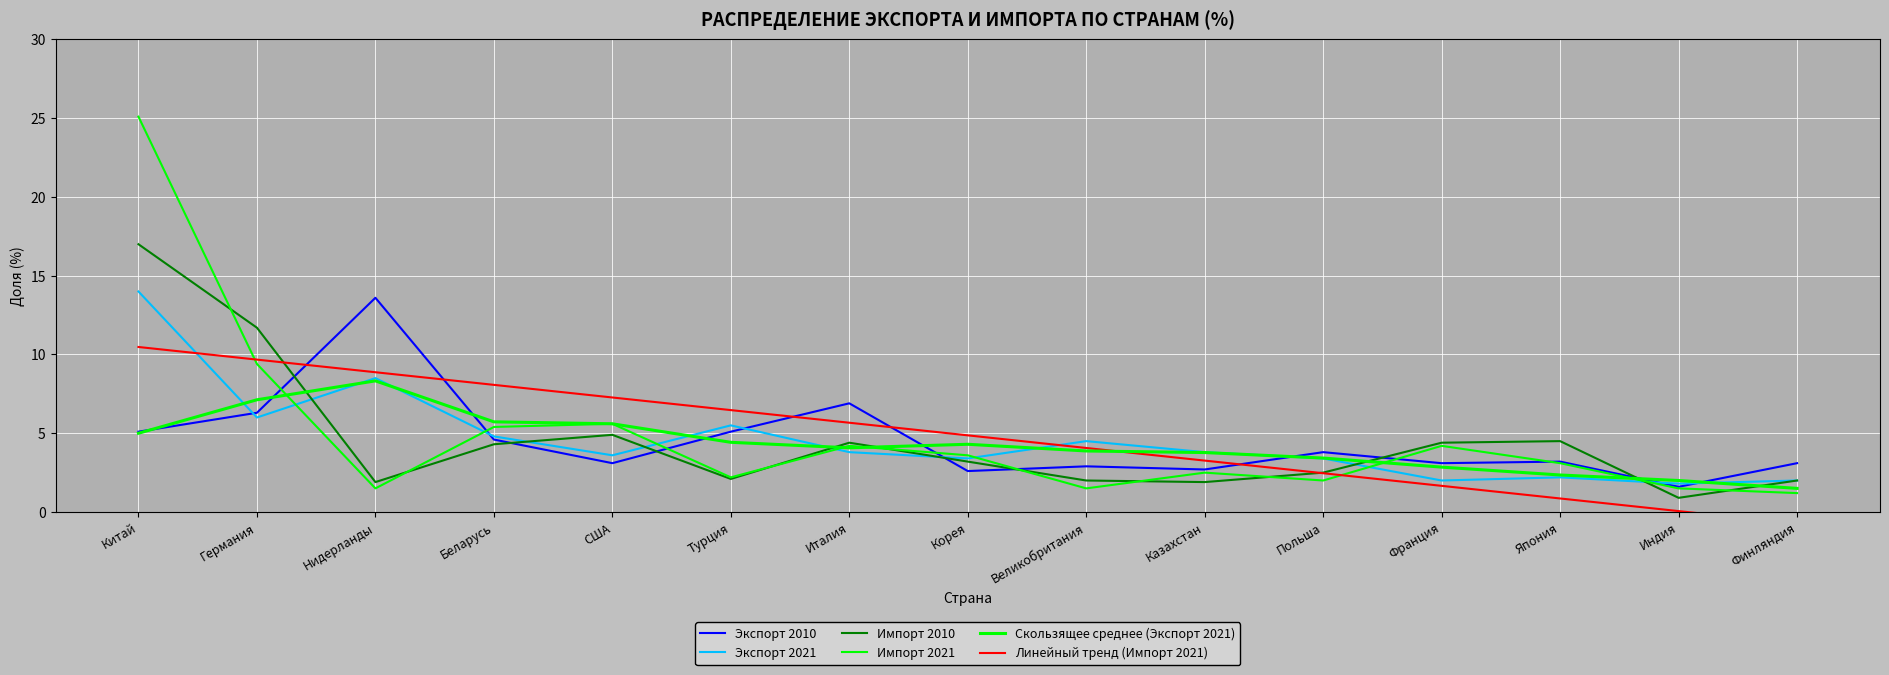

At which category does Импорт 2021 reach its first local valley?

Нидерланды